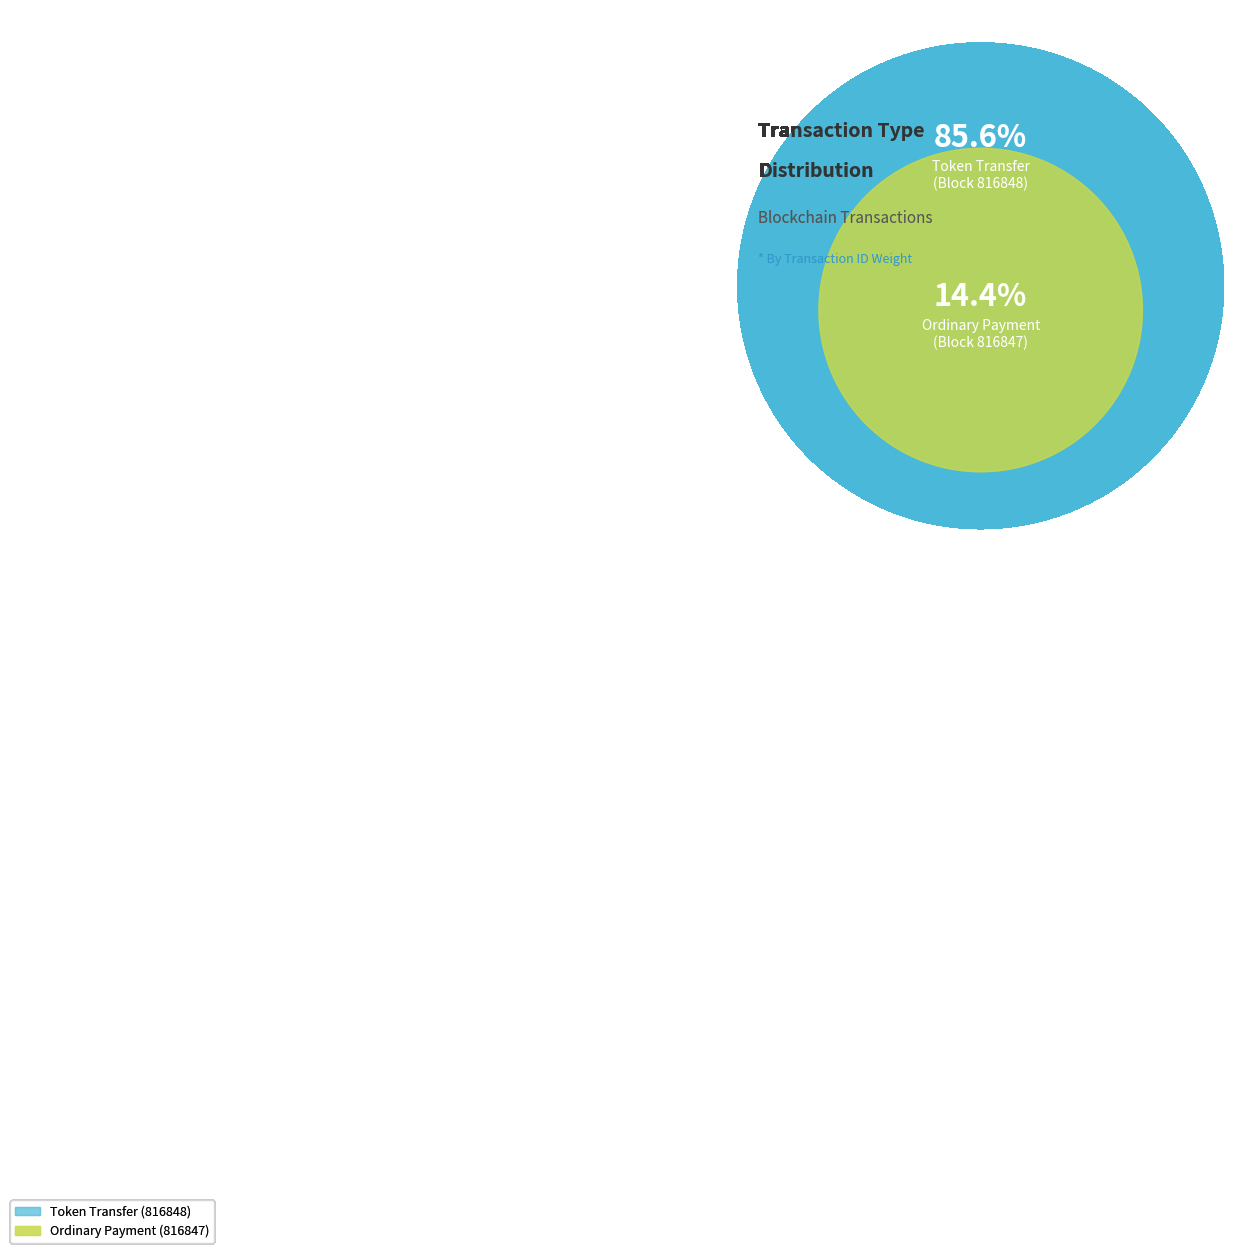

Which slice is the smallest?

Ordinary Payment (816847)